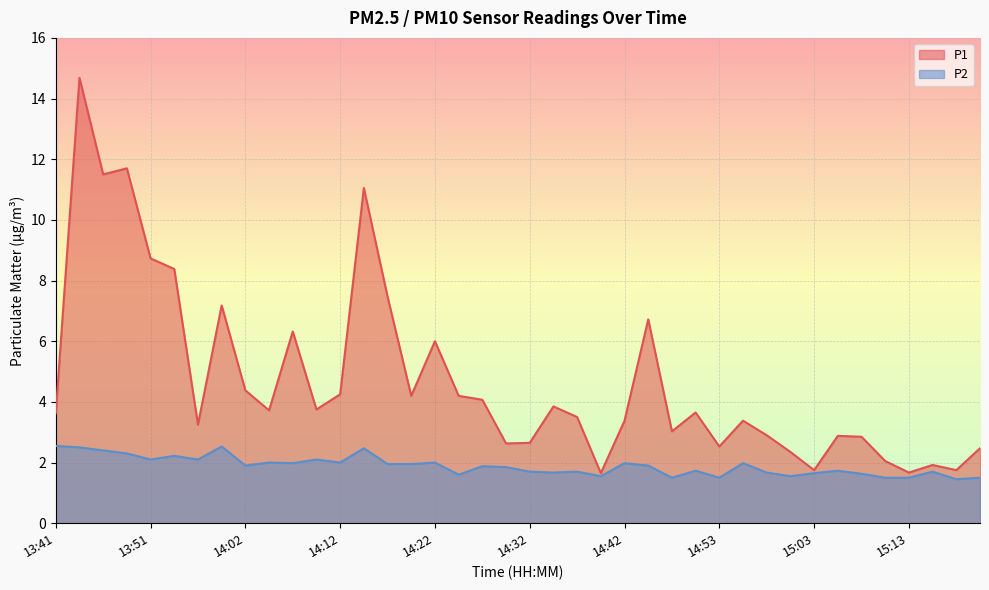

Rank the series by their maximum value, from highest to lowest.

P1, P2